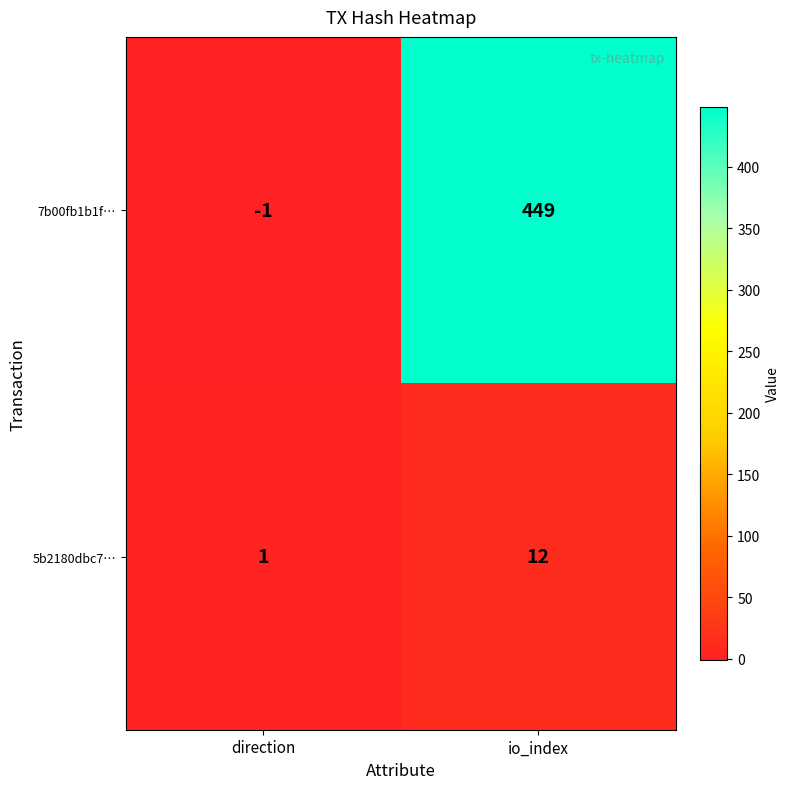

What is the difference between the maximum and minimum values in the 5b2180dbc7… series?

11